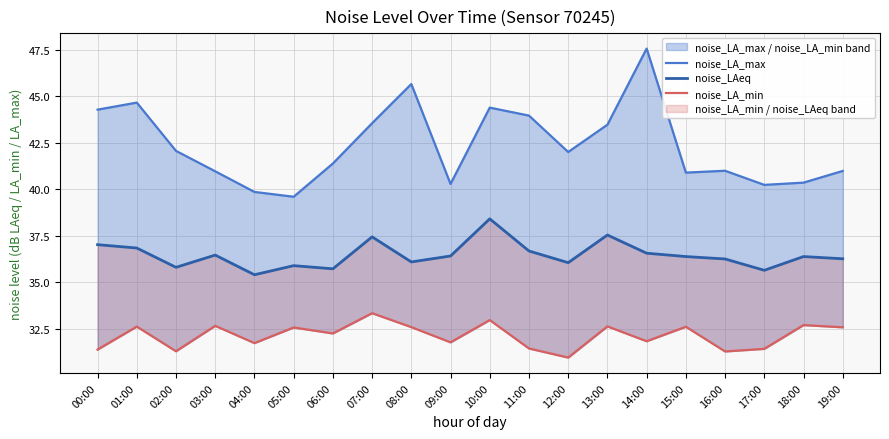

What is the greatest value displayed?

47.6